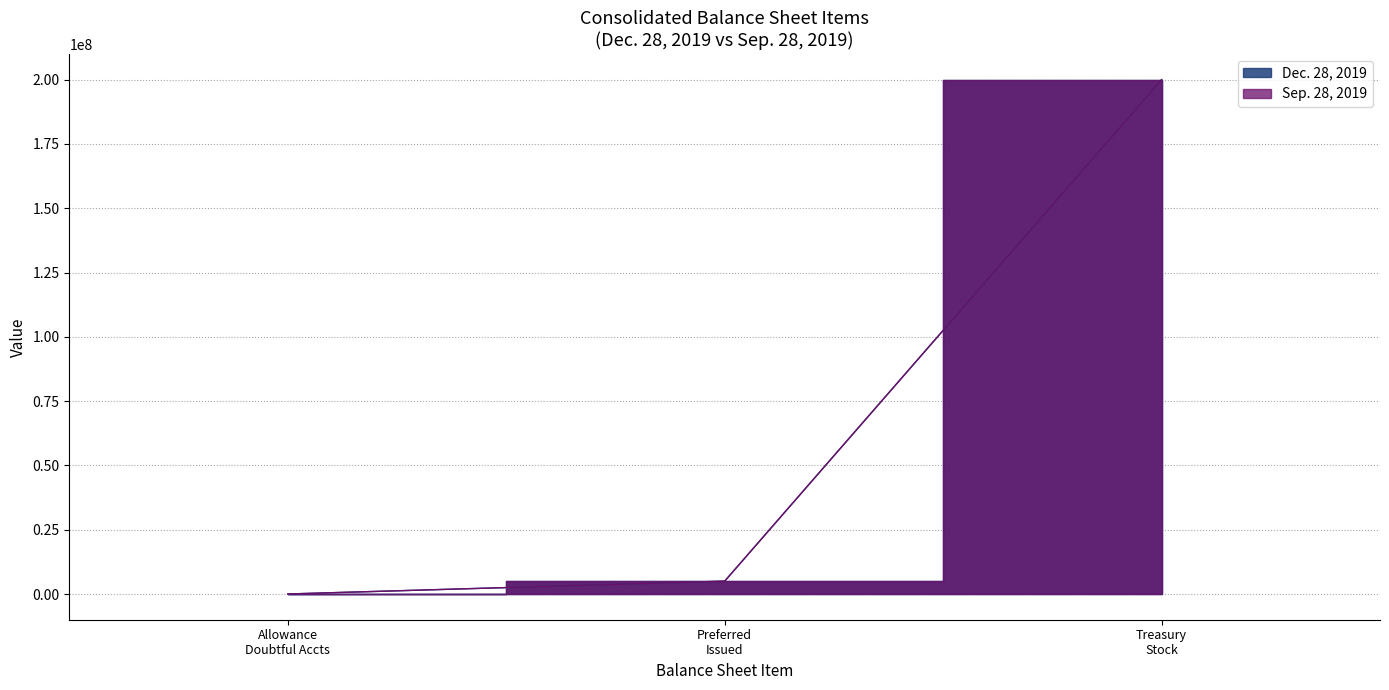

Which series has the largest total across all categories?

Dec. 28, 2019